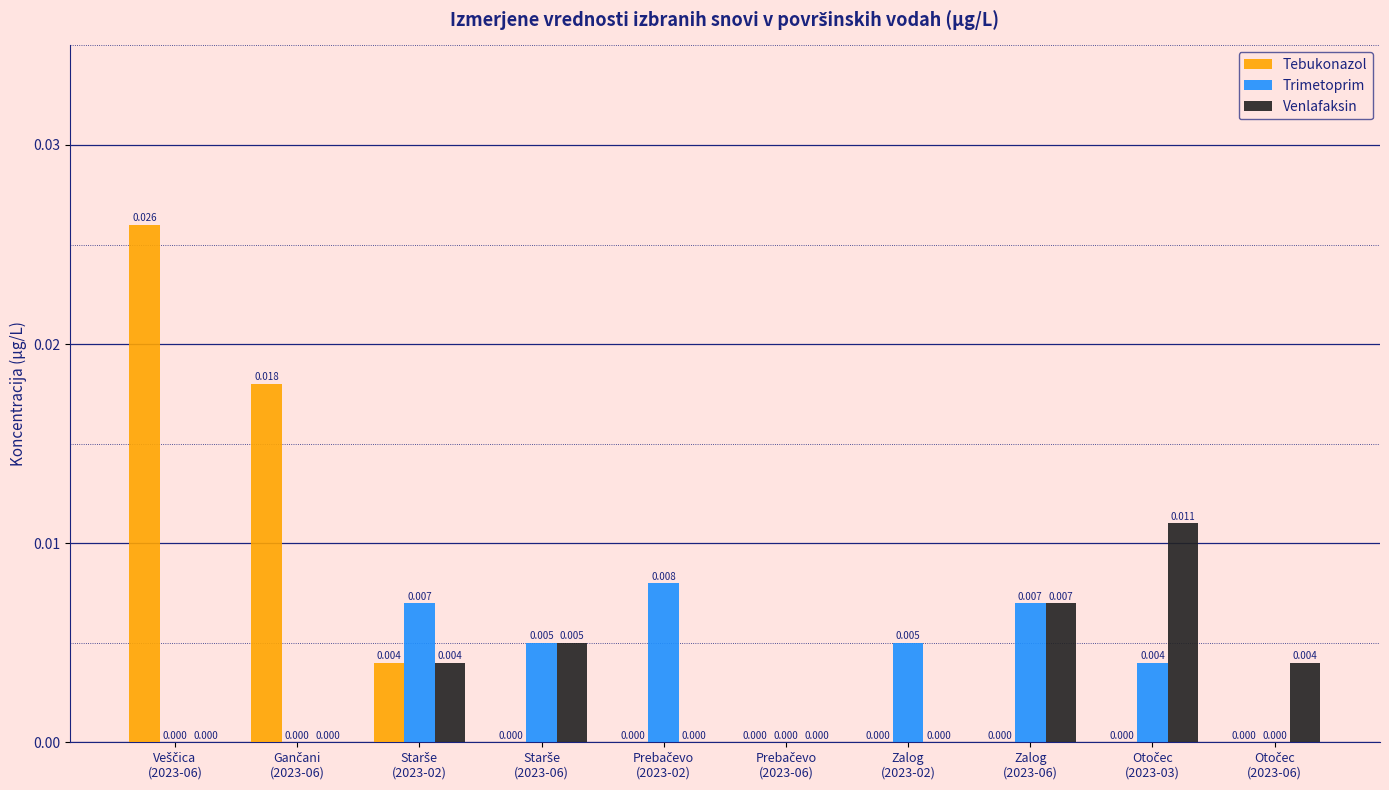

Which series has the largest total across all categories?

Tebukonazol